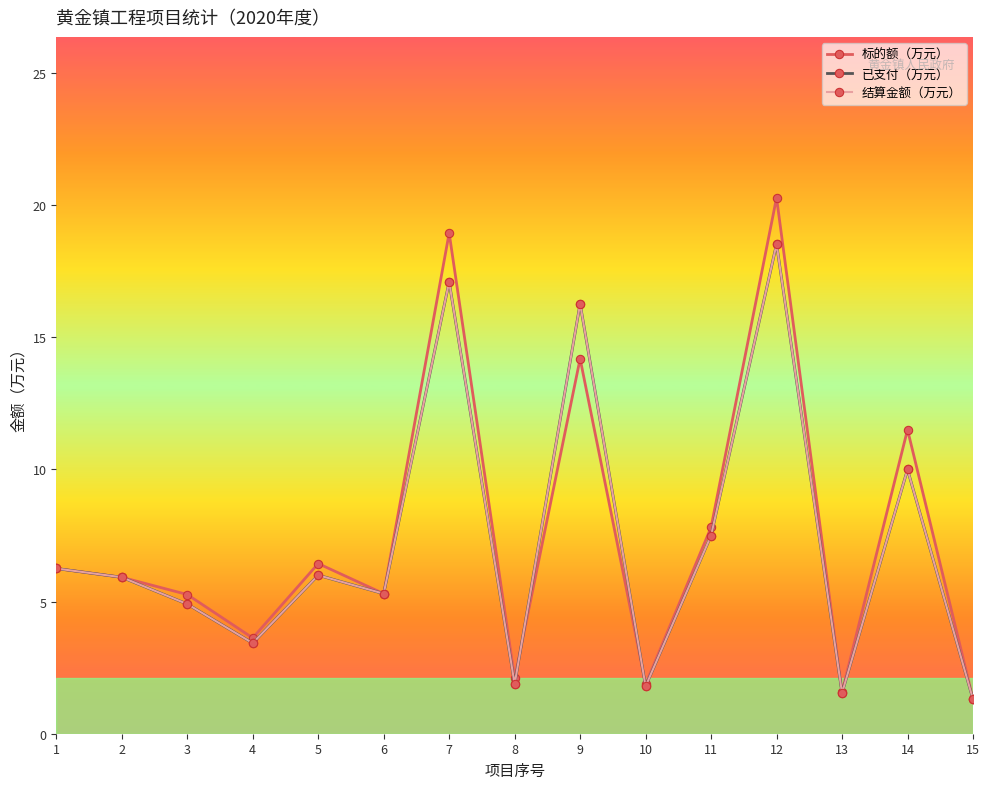

Rank the categories by 已支付（万元） value from highest to lowest.

12, 7, 9, 14, 11, 1, 5, 2, 6, 3, 4, 8, 10, 13, 15